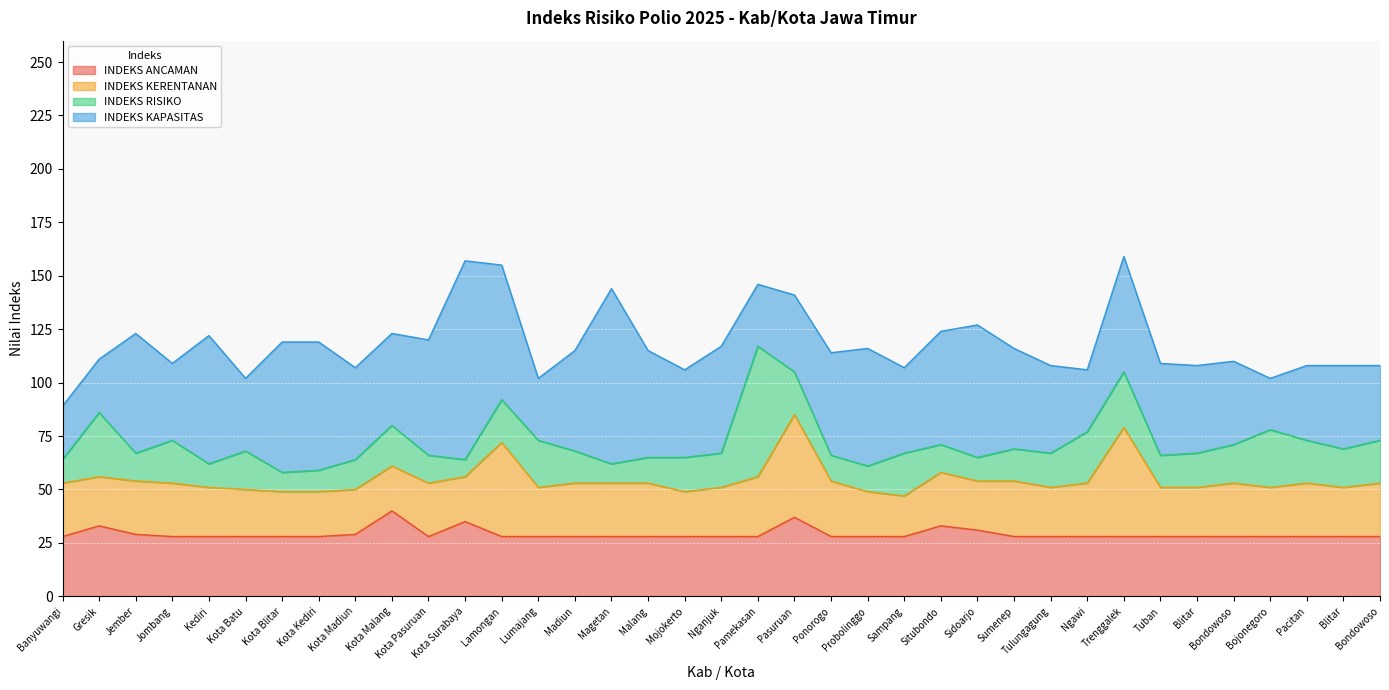

Reading left to right, extract all data points from this chart.

INDEKS ANCAMAN: Banyuwangi=28	Gresik=33	Jember=29	Jombang=28	Kediri=28	Kota Batu=28	Kota Blitar=28	Kota Kediri=28	Kota Madiun=29	Kota Malang=40	Kota Pasuruan=28	Kota Surabaya=35	Lamongan=28	Lumajang=28	Madiun=28	Magetan=28	Malang=28	Mojokerto=28	Nganjuk=28	Pamekasan=28	Pasuruan=37	Ponorogo=28	Probolinggo=28	Sampang=28	Situbondo=33	Sidoarjo=31	Sumenep=28	Tulungagung=28	Ngawi=28	Trenggalek=28	Tuban=28	Blitar=28	Bondowoso=28	Bojonegoro=28	Pacitan=28	Blitar=28	Bondowoso=28
INDEKS KERENTANAN: Banyuwangi=25	Gresik=23	Jember=25	Jombang=25	Kediri=23	Kota Batu=22	Kota Blitar=21	Kota Kediri=21	Kota Madiun=21	Kota Malang=21	Kota Pasuruan=25	Kota Surabaya=21	Lamongan=44	Lumajang=23	Madiun=25	Magetan=25	Malang=25	Mojokerto=21	Nganjuk=23	Pamekasan=28	Pasuruan=48	Ponorogo=26	Probolinggo=21	Sampang=19	Situbondo=25	Sidoarjo=23	Sumenep=26	Tulungagung=23	Ngawi=25	Trenggalek=51	Tuban=23	Blitar=23	Bondowoso=25	Bojonegoro=23	Pacitan=25	Blitar=23	Bondowoso=25
INDEKS RISIKO: Banyuwangi=11	Gresik=30	Jember=13	Jombang=20	Kediri=11	Kota Batu=18	Kota Blitar=9	Kota Kediri=10	Kota Madiun=14	Kota Malang=19	Kota Pasuruan=13	Kota Surabaya=8	Lamongan=20	Lumajang=22	Madiun=15	Magetan=9	Malang=12	Mojokerto=16	Nganjuk=16	Pamekasan=61	Pasuruan=20	Ponorogo=12	Probolinggo=12	Sampang=20	Situbondo=13	Sidoarjo=11	Sumenep=15	Tulungagung=16	Ngawi=24	Trenggalek=26	Tuban=15	Blitar=16	Bondowoso=18	Bojonegoro=27	Pacitan=20	Blitar=18	Bondowoso=20
INDEKS KAPASITAS: Banyuwangi=25	Gresik=25	Jember=56	Jombang=36	Kediri=60	Kota Batu=34	Kota Blitar=61	Kota Kediri=60	Kota Madiun=43	Kota Malang=43	Kota Pasuruan=54	Kota Surabaya=93	Lamongan=63	Lumajang=29	Madiun=47	Magetan=82	Malang=50	Mojokerto=41	Nganjuk=50	Pamekasan=29	Pasuruan=36	Ponorogo=48	Probolinggo=55	Sampang=40	Situbondo=53	Sidoarjo=62	Sumenep=47	Tulungagung=41	Ngawi=29	Trenggalek=54	Tuban=43	Blitar=41	Bondowoso=39	Bojonegoro=24	Pacitan=35	Blitar=39	Bondowoso=35